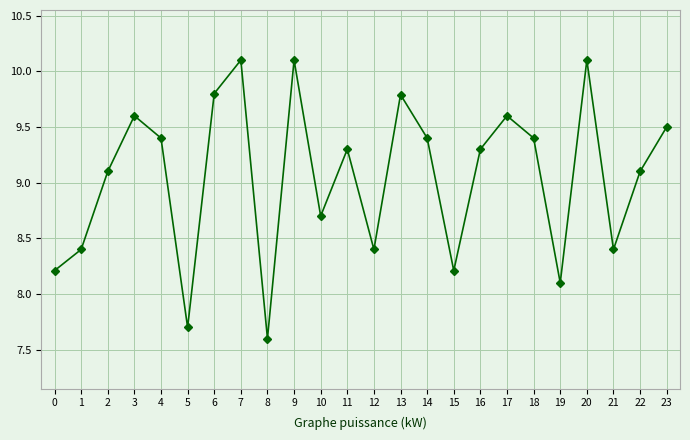

What is the change in value from 15 to 16?

+1.1